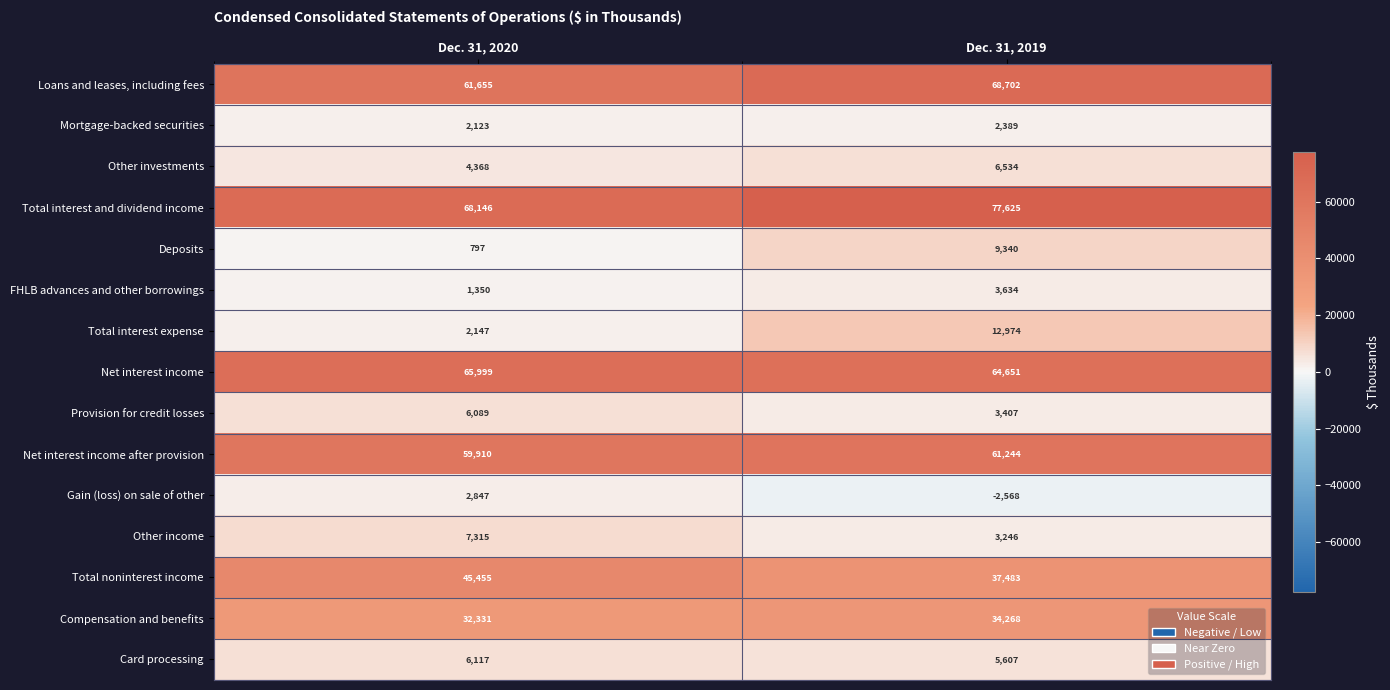

What is the difference between the highest and lowest values at Dec. 31, 2019?

80193